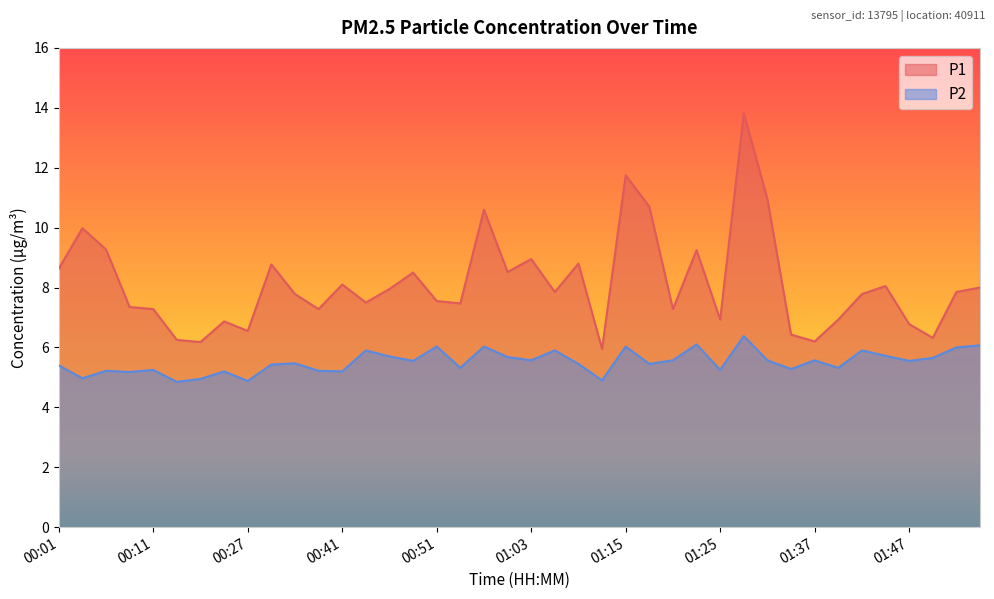

True or false: P2 has a value of 2.3 at 00:30.

False